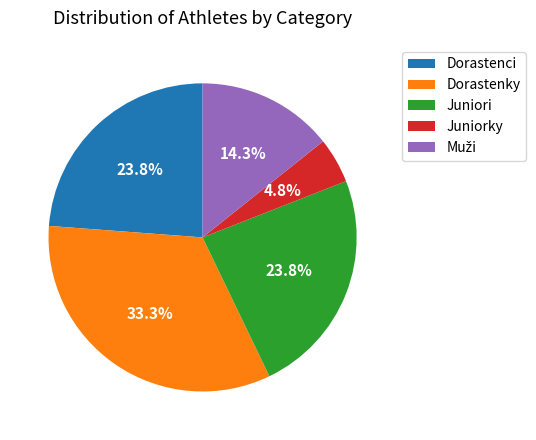

Does Juniori represent more than half of the total?

No